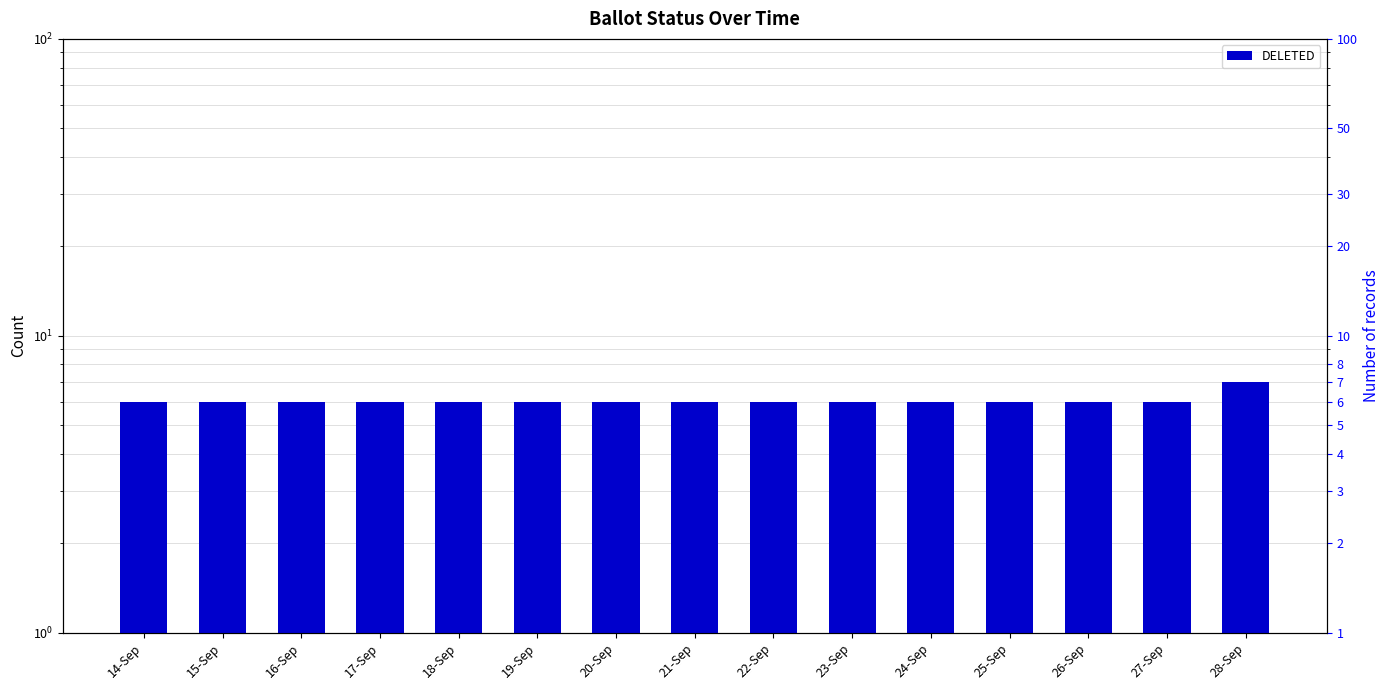

Reading right to left, what are all the values shown in this chart?

7	6	6	6	6	6	6	6	6	6	6	6	6	6	6